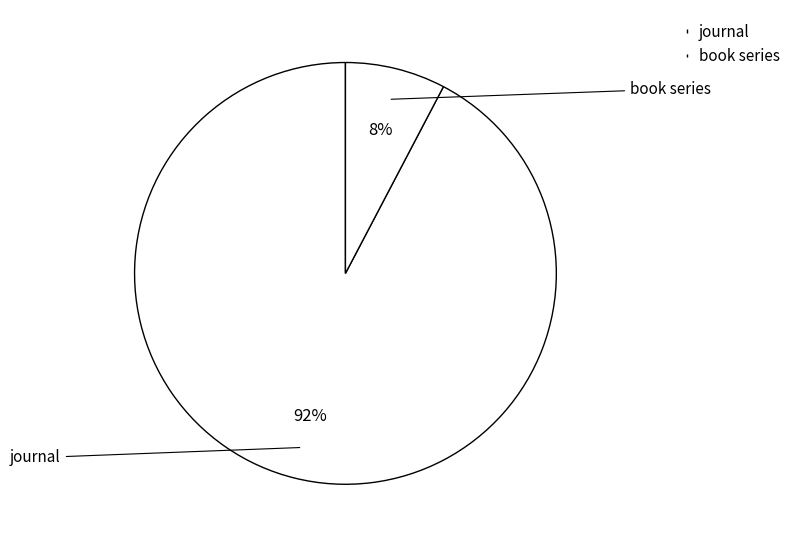

To the nearest percent, what is the average slice percentage?

50%